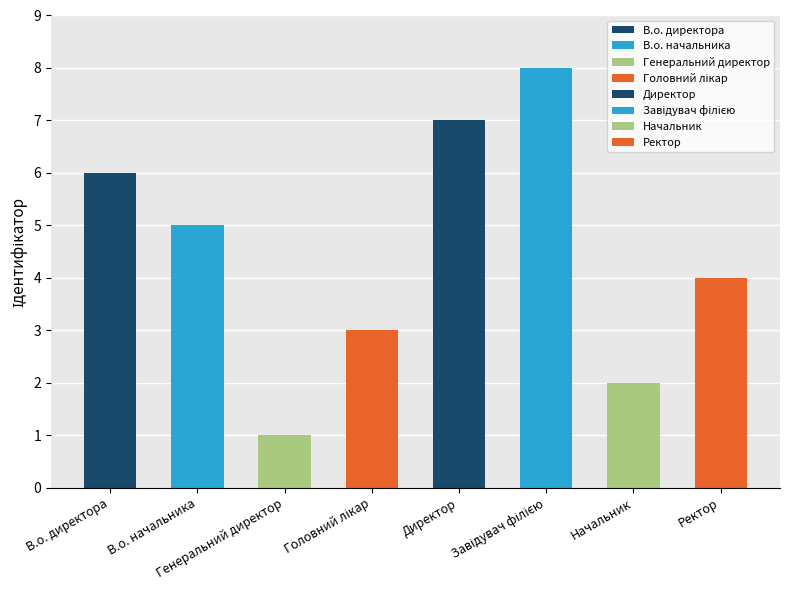

What is the maximum value shown in the chart?

8